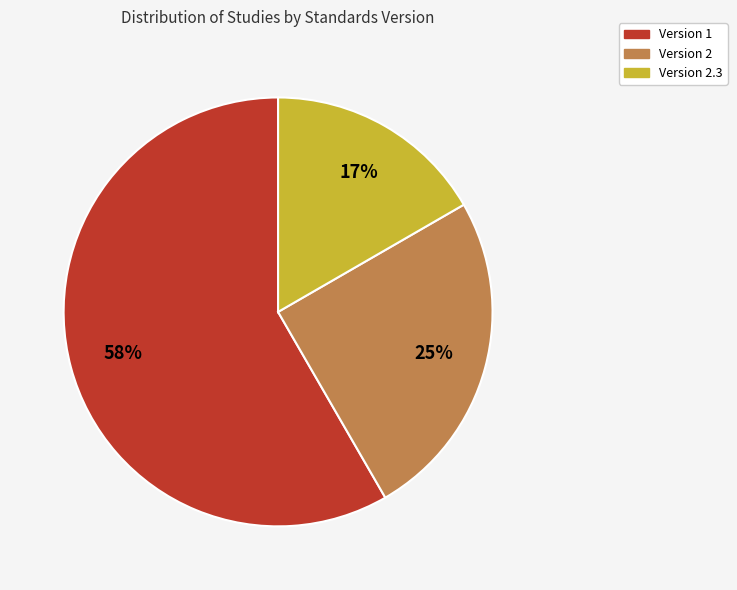

To the nearest percent, what is the average slice percentage?

33%